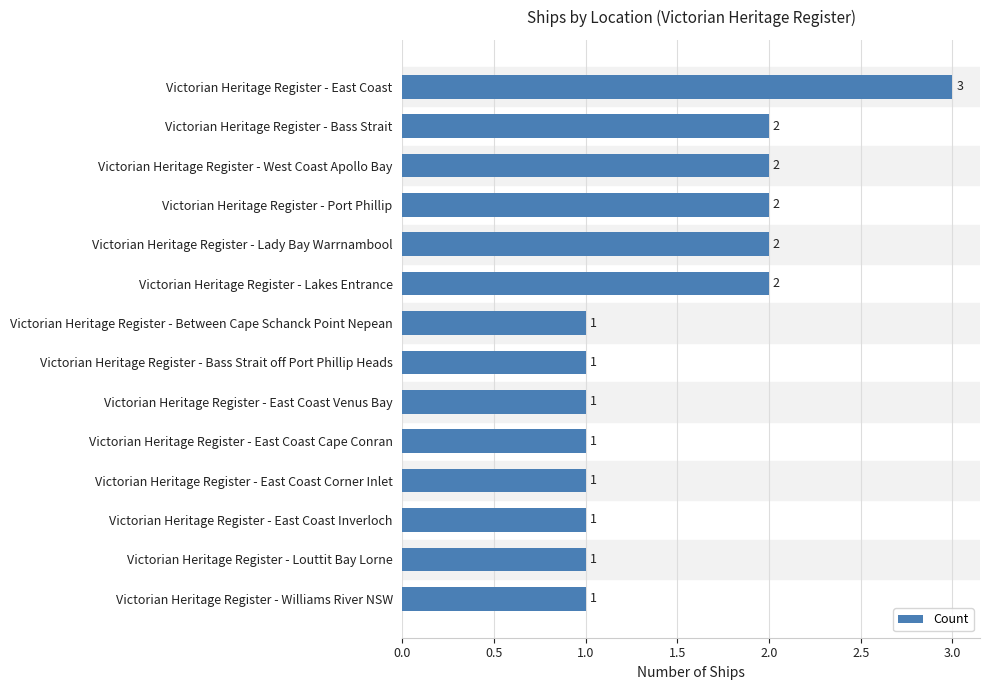

The chart shows a value of 3 at Victorian Heritage Register - Lady Bay Warrnambool. True or false?

False